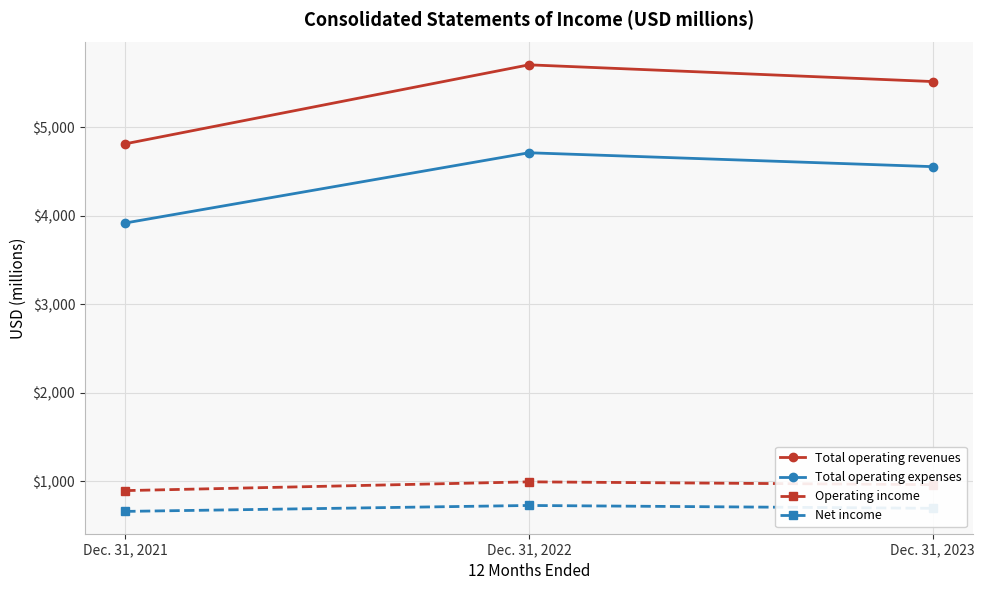

At which label does Total operating expenses reach its minimum?

Dec. 31, 2021